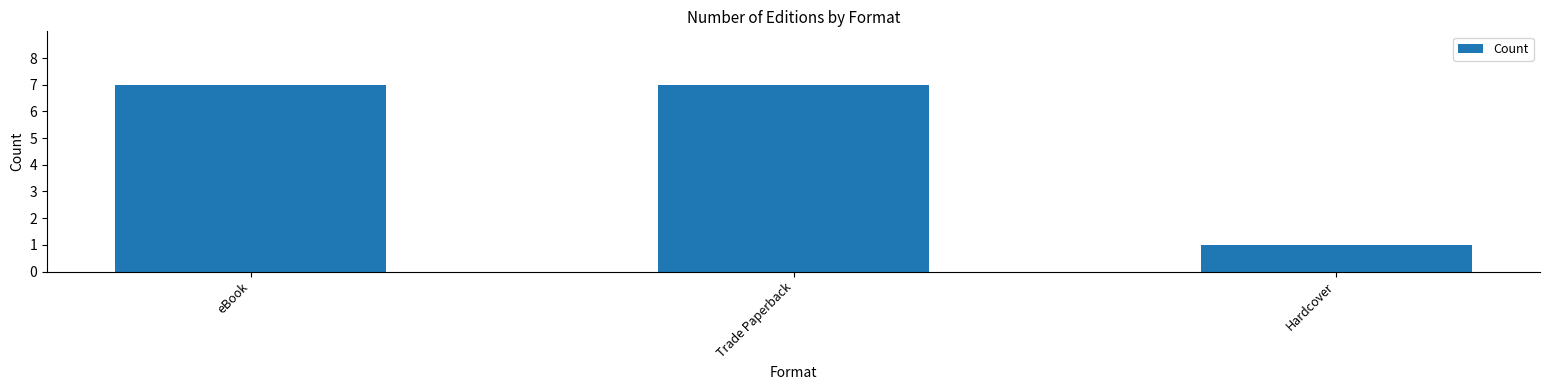

How many values are below 7?

1